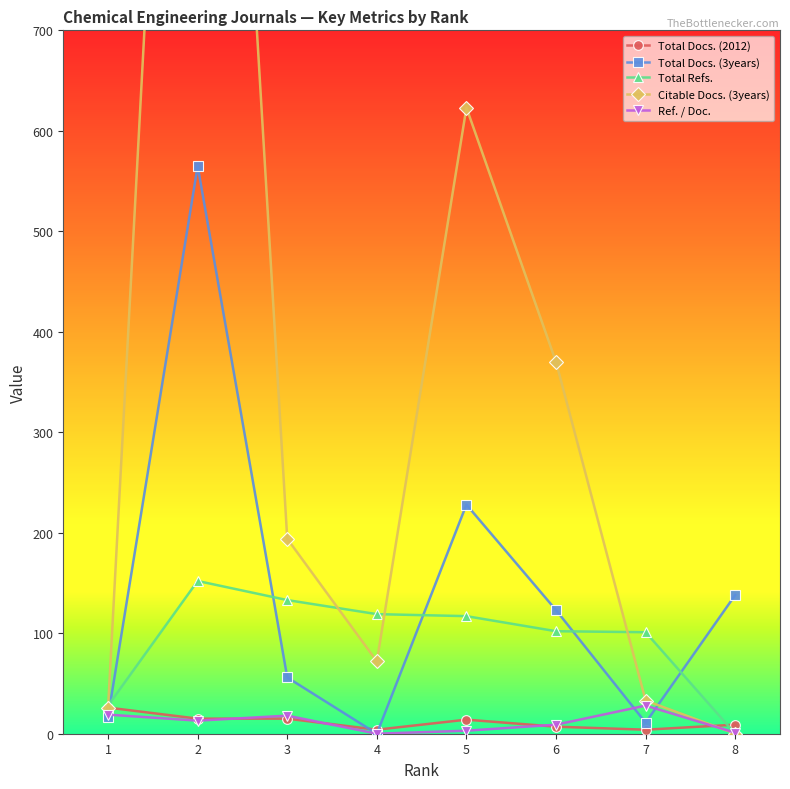

Which category has the lowest value in the Ref. / Doc. series?

4